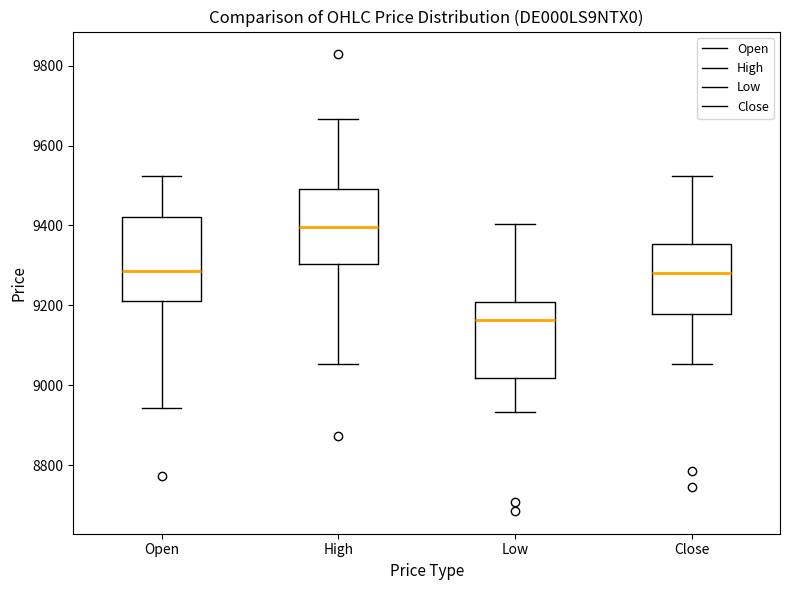

Reading left to right, transcribe this box plot: for each box, give where its median line is, the range the box spans, and where its two whiskers end, as read against the y-axis. The values are not printed on the chart, so give them approximately, as read against the axis.

Open: median 9280, box 9220 to 9420, whiskers 8940 to 9520
High: median 9400, box 9300 to 9500, whiskers 9060 to 9660
Low: median 9160, box 9020 to 9200, whiskers 8940 to 9400
Close: median 9280, box 9180 to 9360, whiskers 9060 to 9520